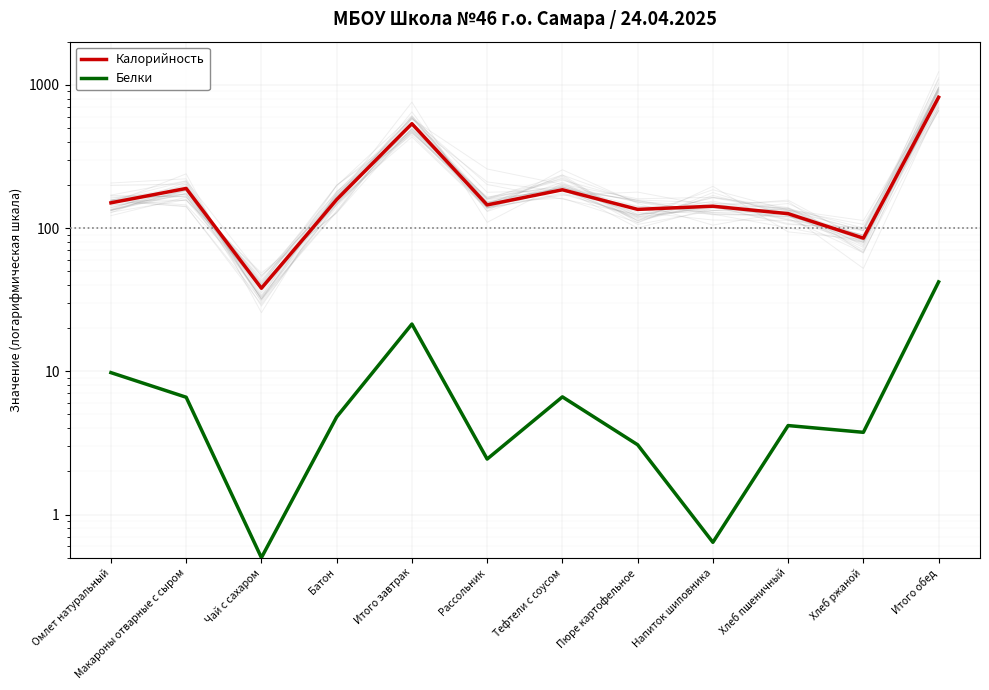

Reading left to right, extract all data points from this chart.

Калорийность: Омлет натуральный=150.0	Макароны отварные с сыром=189.0	Чай с сахаром=38.0	Батон=158.0	Итого завтрак=535.0	Рассольник=145.0	Тефтели с соусом=185.0	Пюре картофельное=135.0	Напиток шиповника=142.0	Хлеб пшеничный=126.0	Хлеб ржаной=85.0	Итого обед=818.0
Белки: Омлет натуральный=9.8	Макароны отварные с сыром=6.6	Чай с сахаром=0.5	Батон=4.8	Итого завтрак=21.4	Рассольник=2.4	Тефтели с соусом=6.6	Пюре картофельное=3.1	Напиток шиповника=0.6	Хлеб пшеничный=4.2	Хлеб ржаной=3.8	Итого обед=42.1